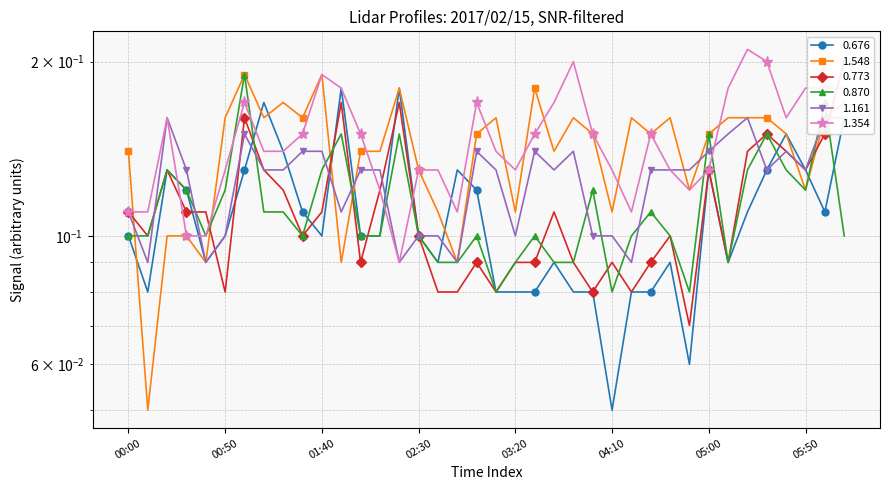

What are all the series names shown in the legend?

0.676, 1.548, 0.773, 0.870, 1.161, 1.354